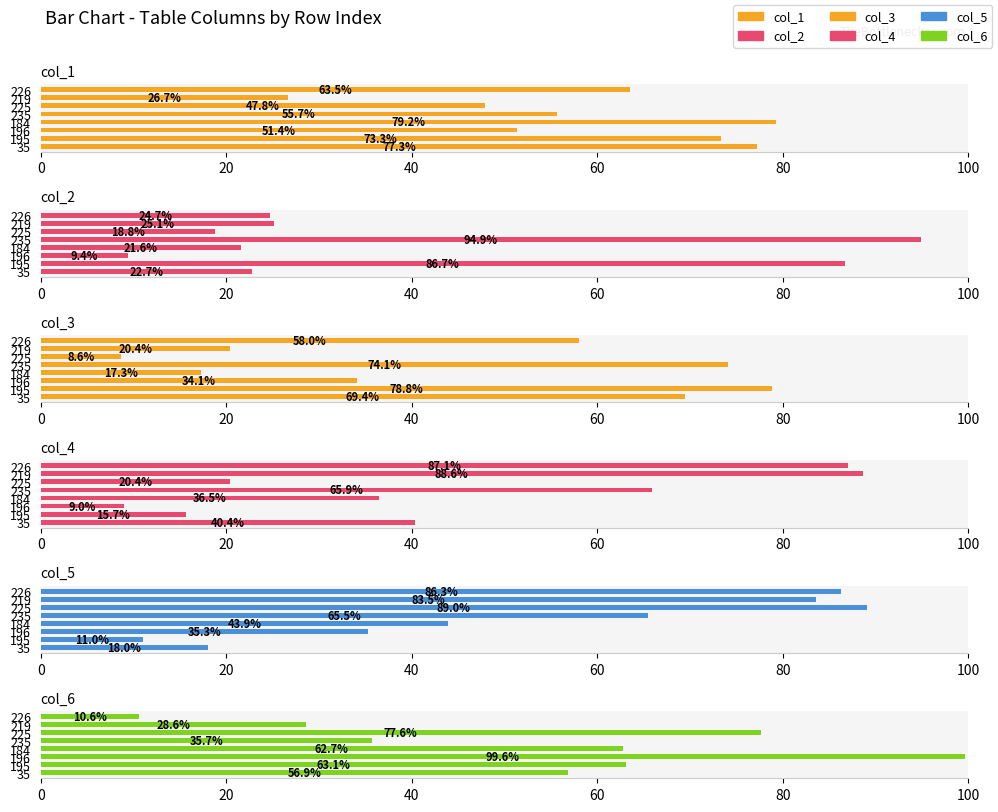

At 35, list the series in order from smallest to largest.

col_5, col_2, col_4, col_6, col_3, col_1